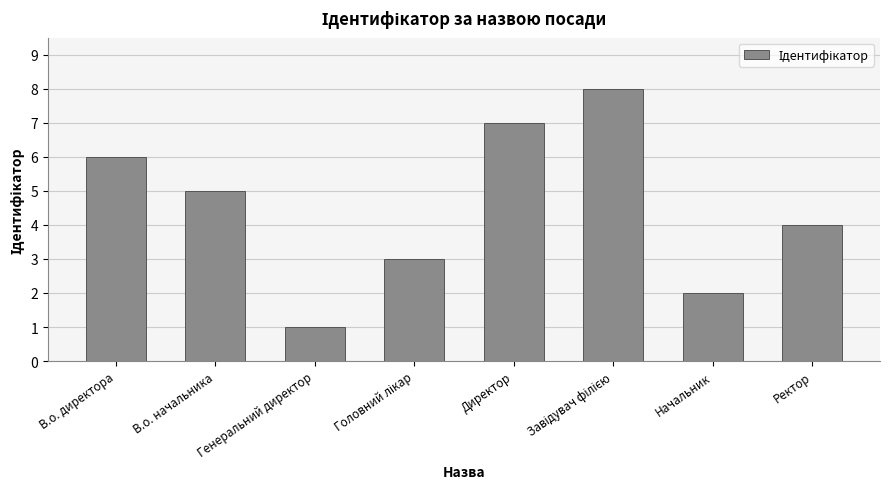

The value at В.о. директора is 6. True or false?

True